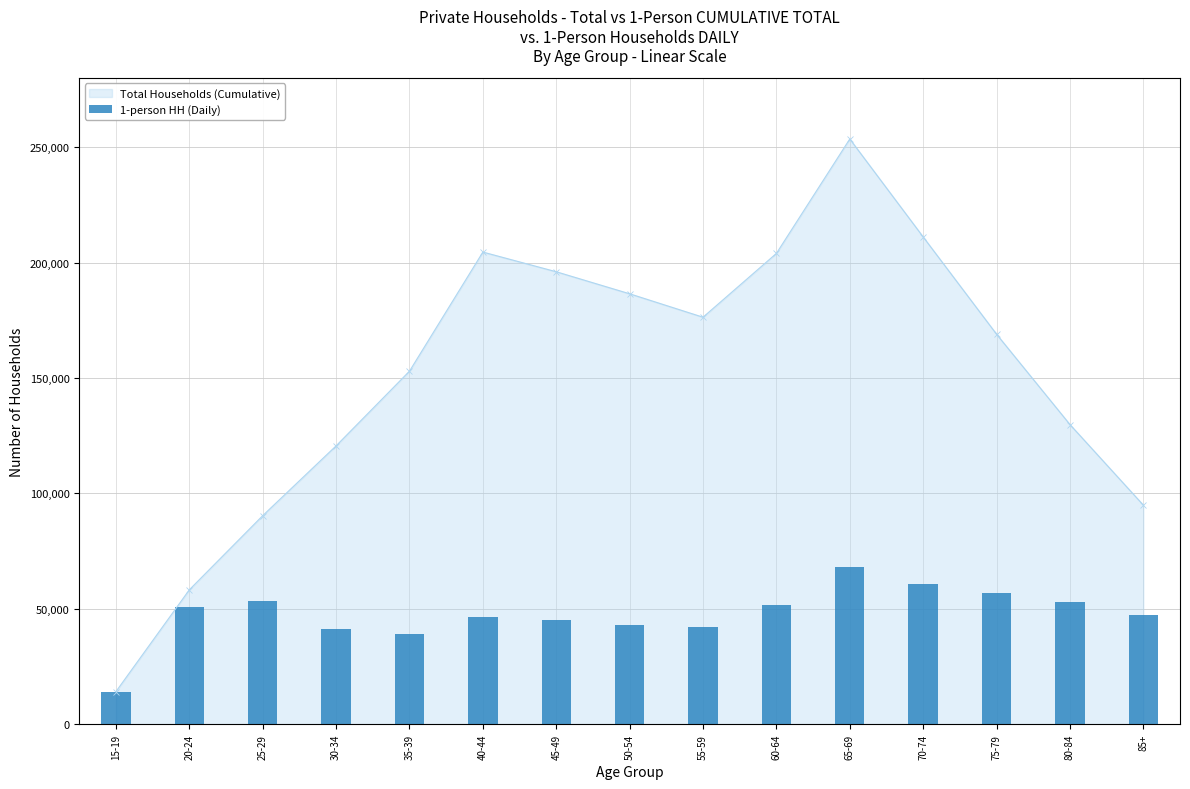

What position from the left is 35-39?

5